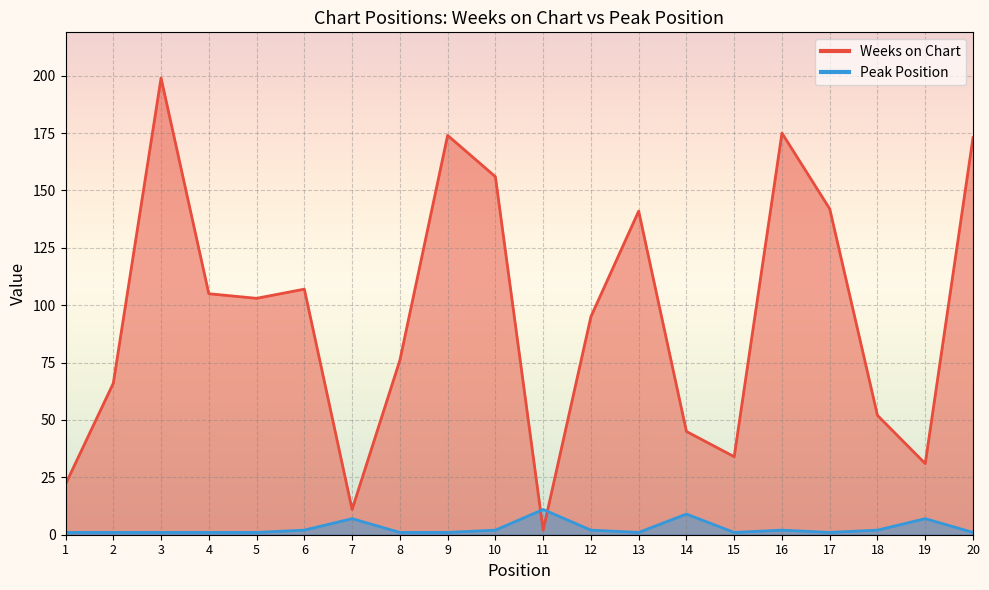

True or false: Peak Position and Weeks on Chart intersect in this chart.

True